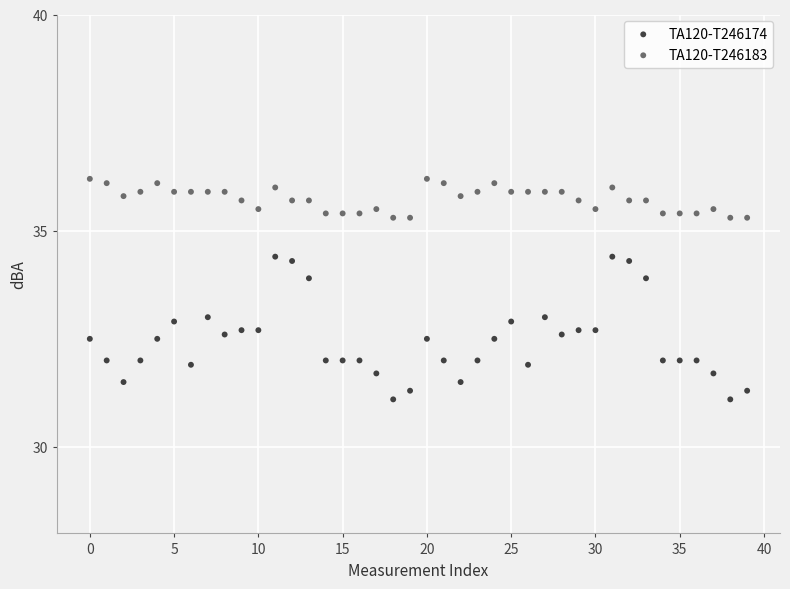

Which series has the widest spread of Y values?

TA120-T246174